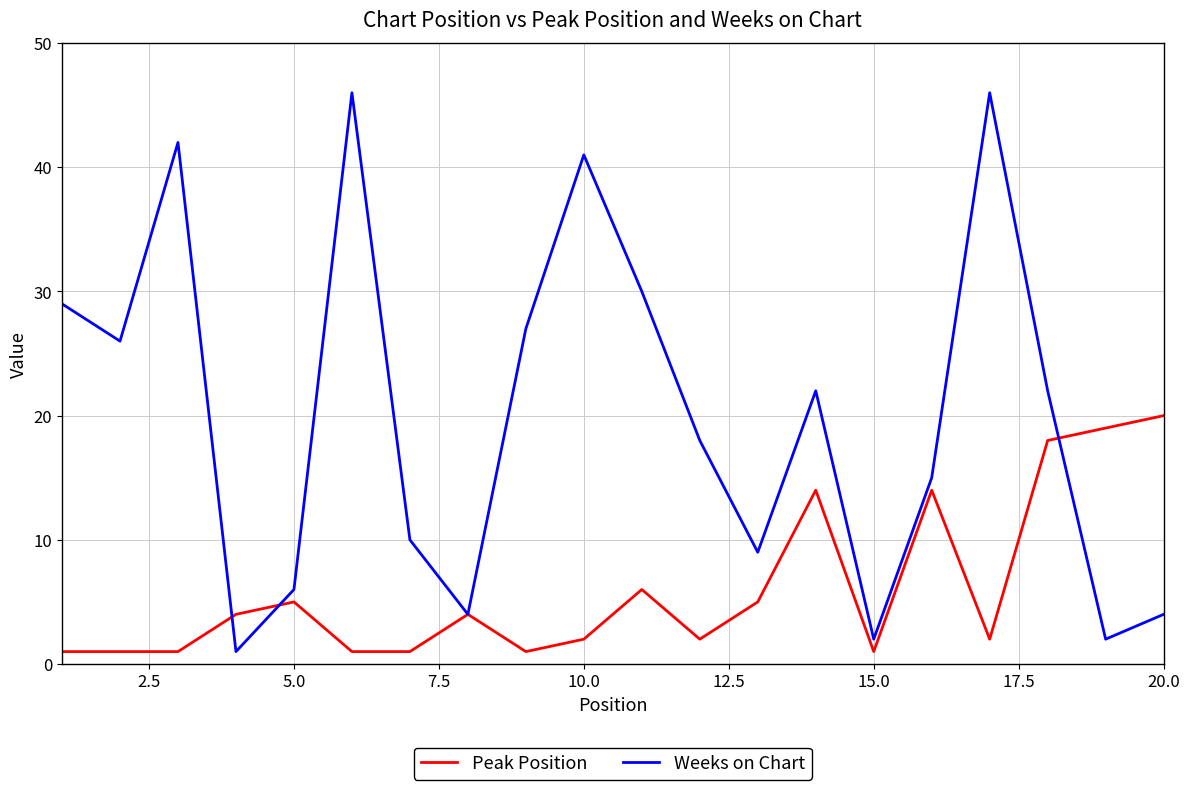

Which series has the largest total across all categories?

Weeks on Chart